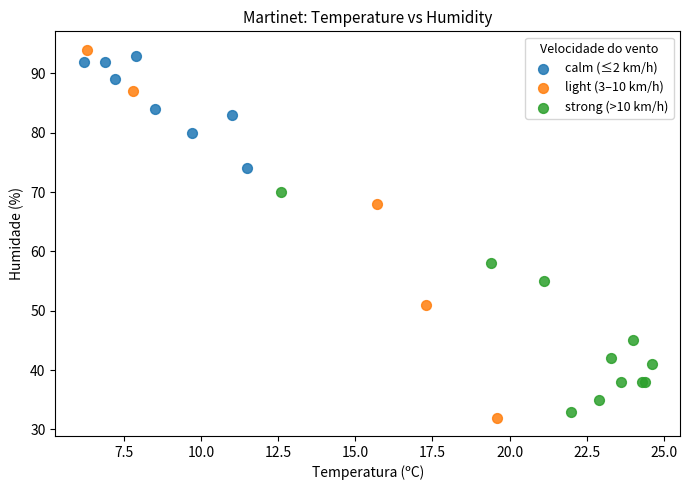

Which series reaches the minimum Y coordinate?

light (3–10 km/h)